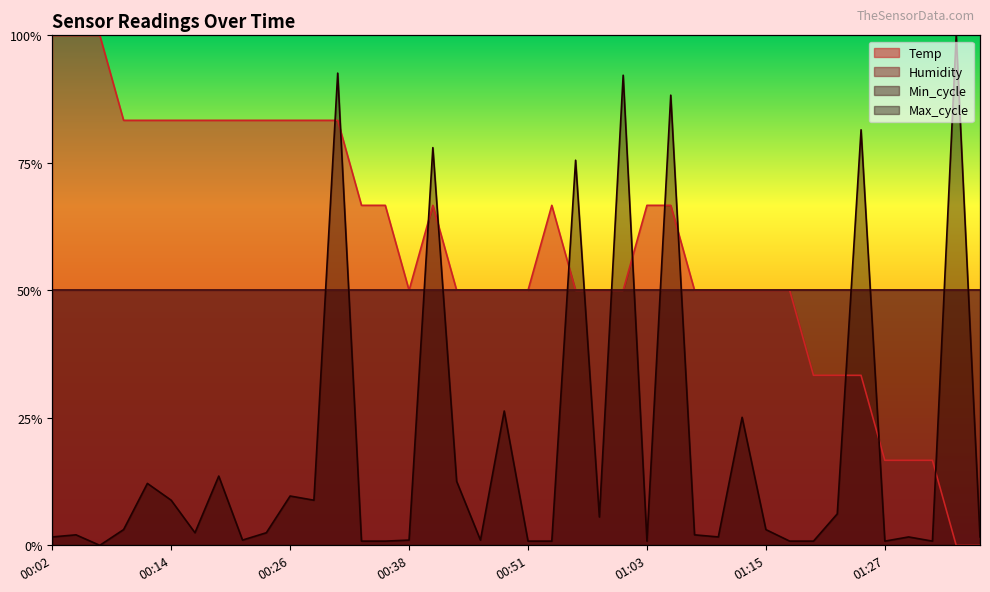

Where is the first local maximum for Temp?

00:41